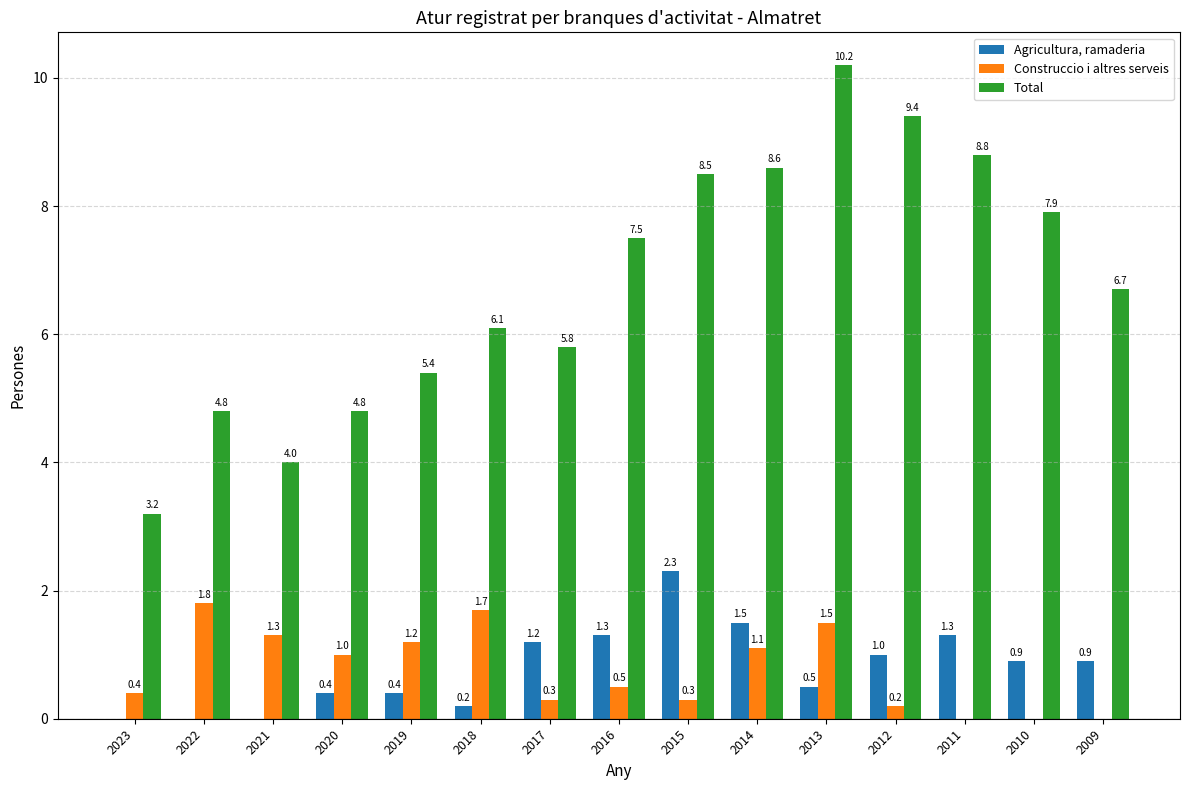

Reading left to right, list all the values displayed in this chart.

Agricultura, ramaderia: 0.0	0.0	0.0	0.4	0.4	0.2	1.2	1.3	2.3	1.5	0.5	1.0	1.3	0.9	0.9
Construccio i altres serveis: 0.4	1.8	1.3	1.0	1.2	1.7	0.3	0.5	0.3	1.1	1.5	0.2	0.0	0.0	0.0
Total: 3.2	4.8	4.0	4.8	5.4	6.1	5.8	7.5	8.5	8.6	10.2	9.4	8.8	7.9	6.7